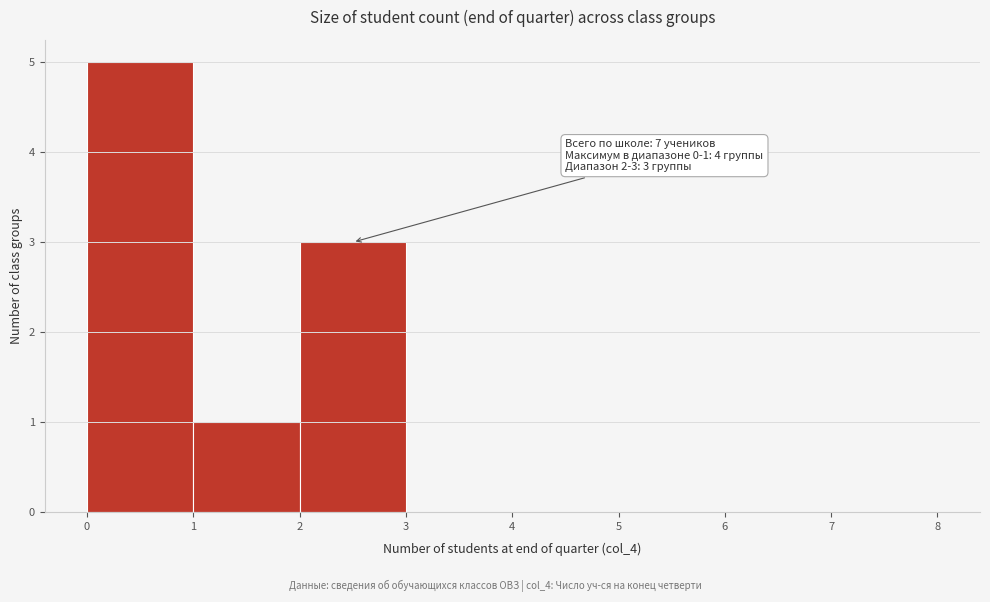

Which range on the x-axis has the tallest bar?

0 to 1